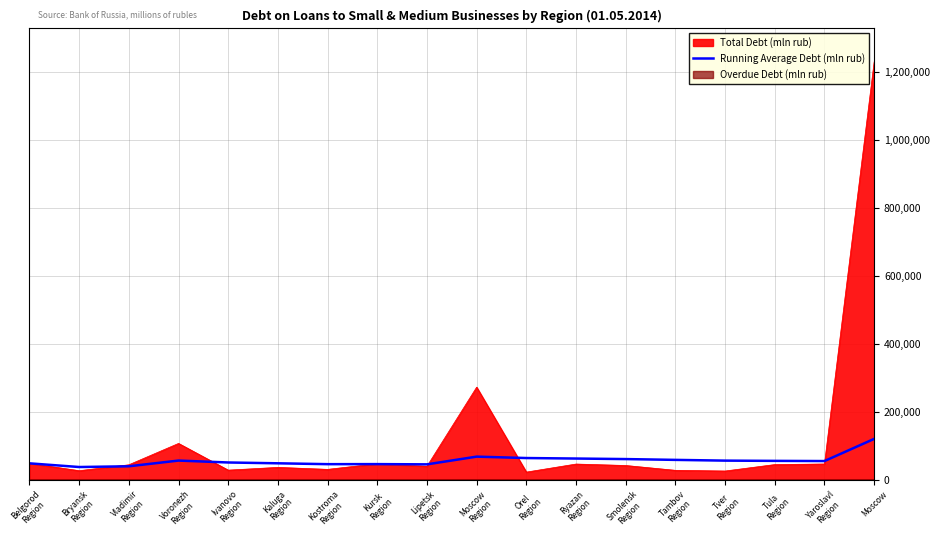

Approximately how many times larger is the value at Voronezh
Region compared to Vladimir
Region?

1.4